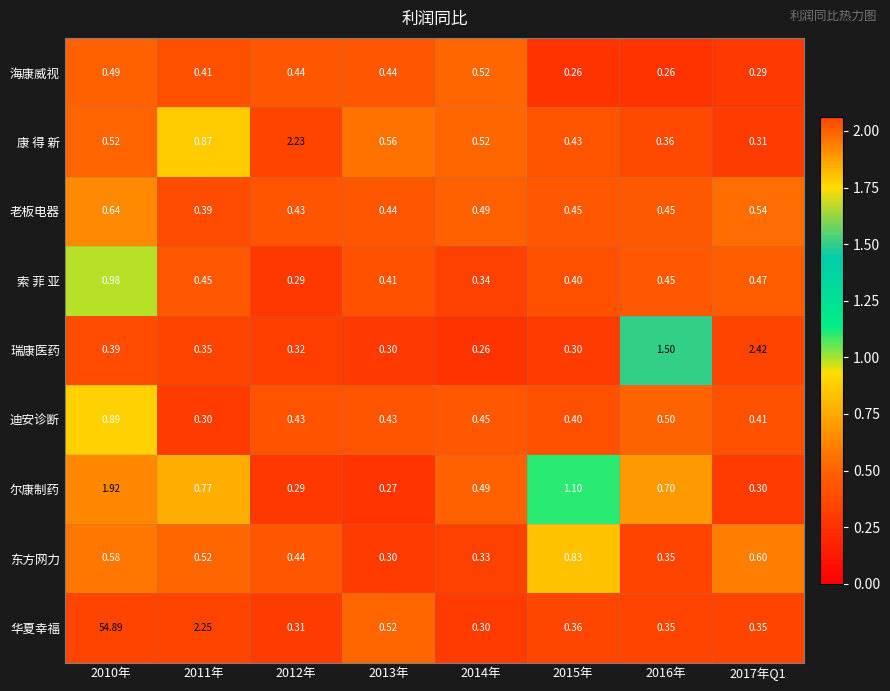

What is the smallest value displayed?

0.3